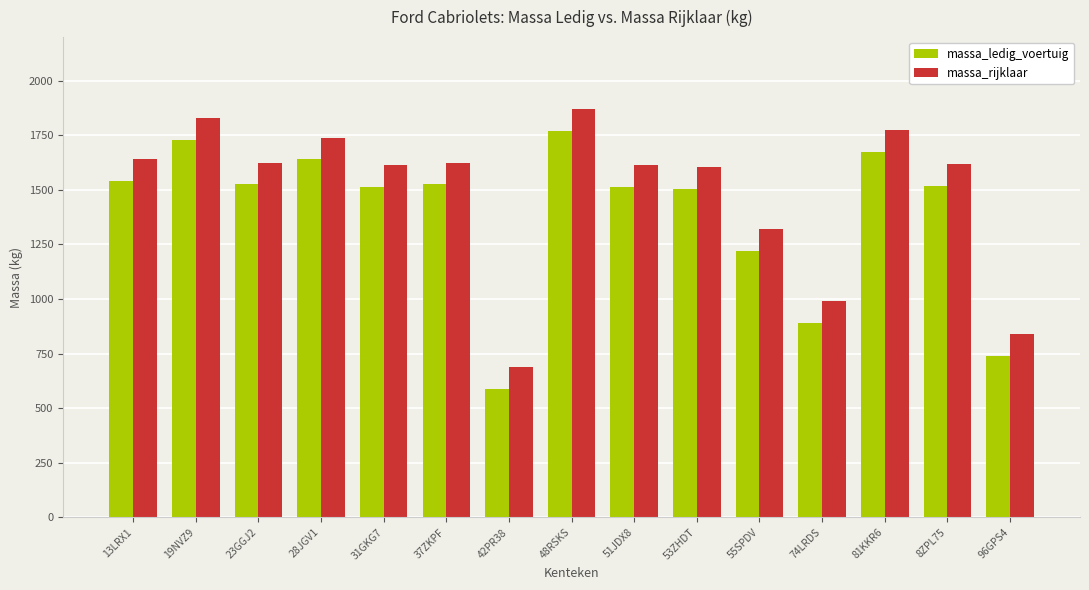

How many bars are there in each group?

2